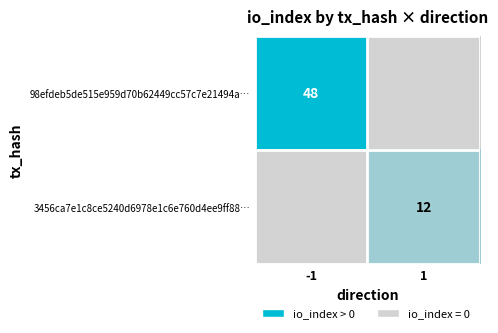

The value of 3456ca7e1c8ce5240d6978e1c6e760d4ee9ff88… at 1 is 6. True or false?

False